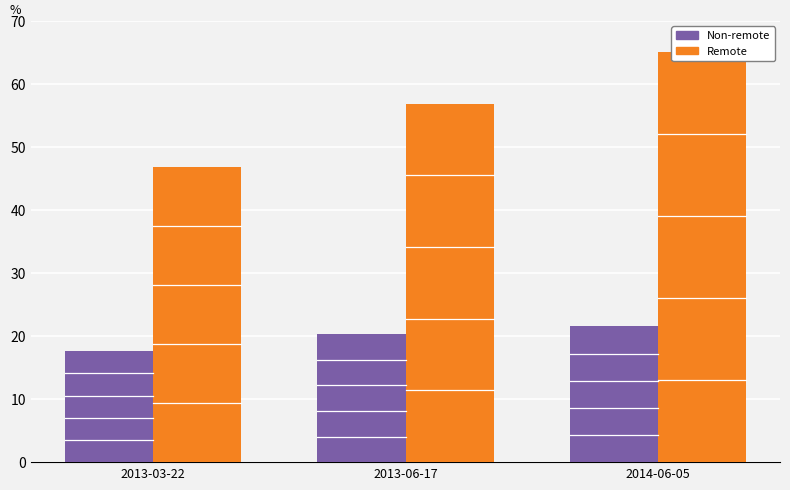

At which label does id reach its peak?

2014-06-05